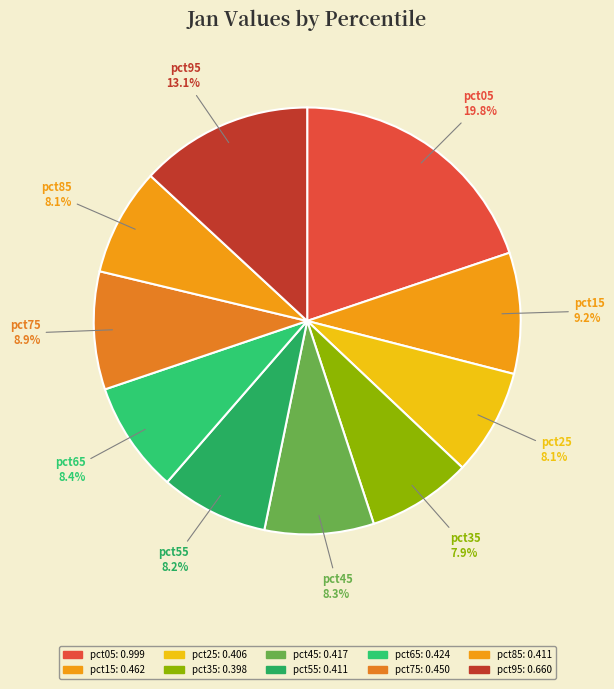

Is it true that pct55 is 1% of the pie?

False